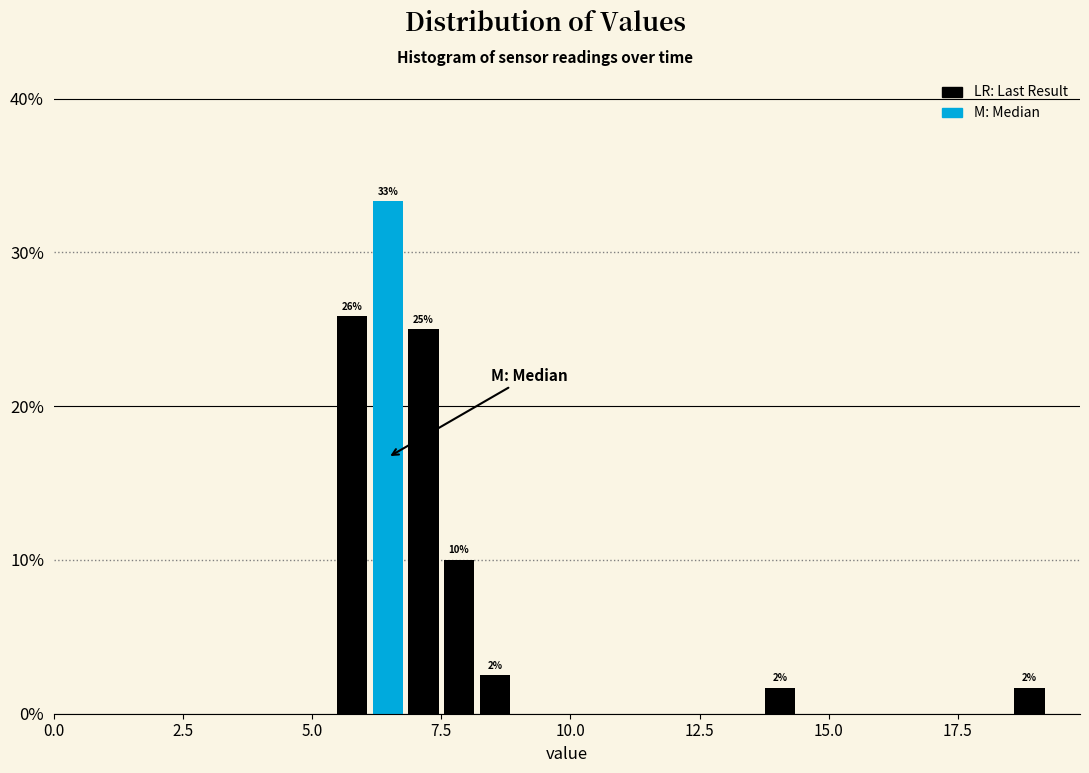

Read against the x-axis, roughly where is the centre of the tallest bar?

6.5